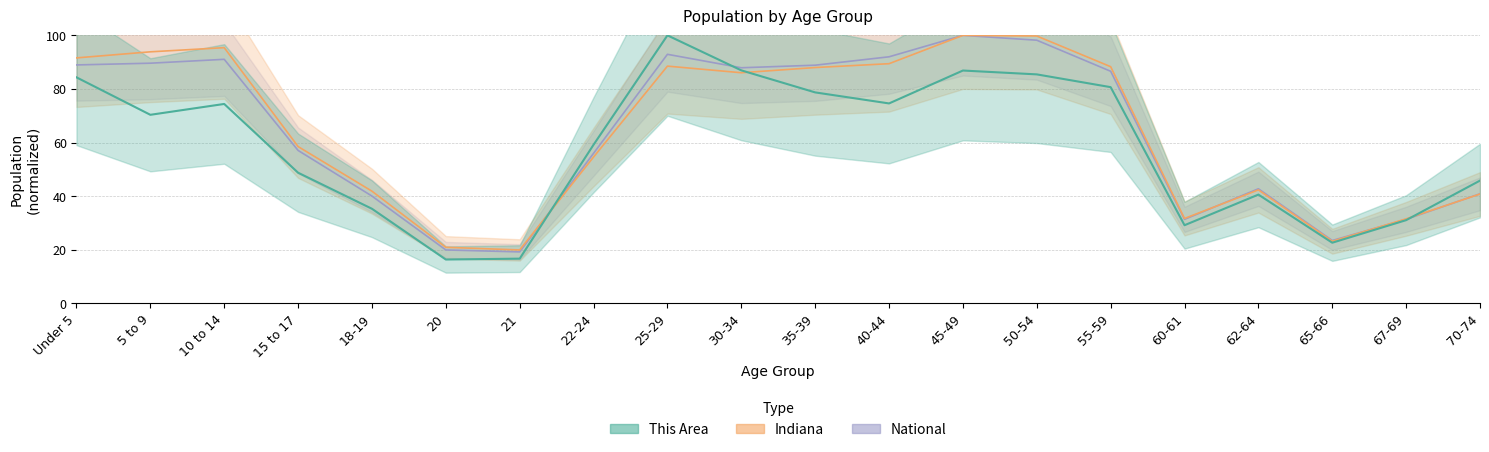

What is the spread (max minus min) of values at 67-69?

0.5